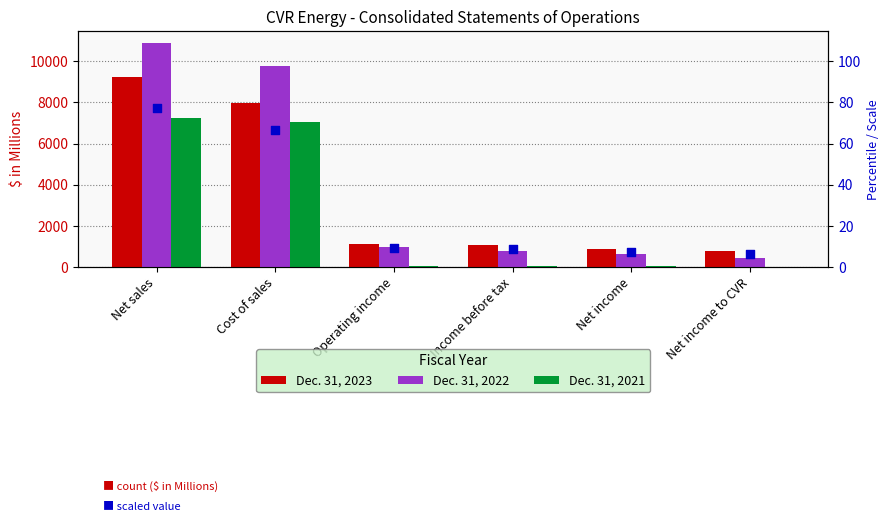

Which series reaches the minimum Y coordinate?

Dec. 31, 2023 (scaled)